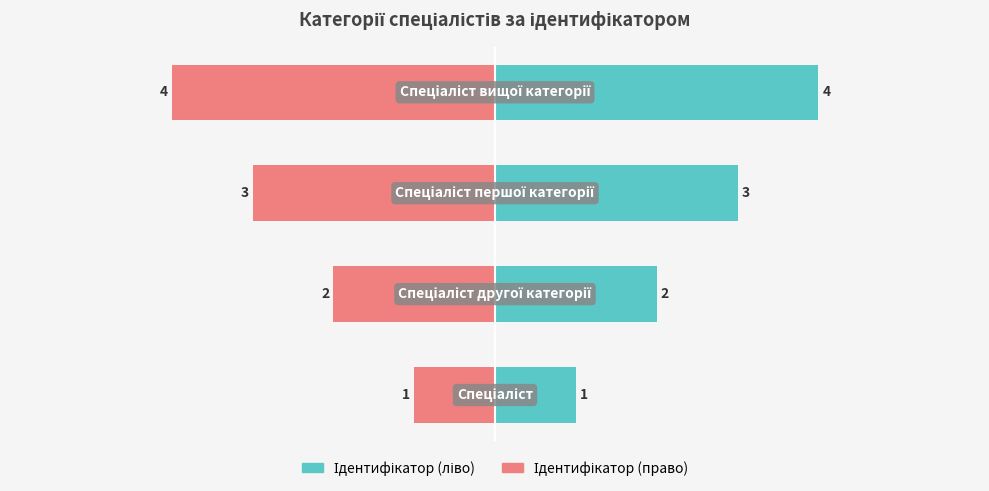

Is the value of Ідентифікатор (ліво) at 3 greater than the value of Ідентифікатор (право) at 1?

Yes